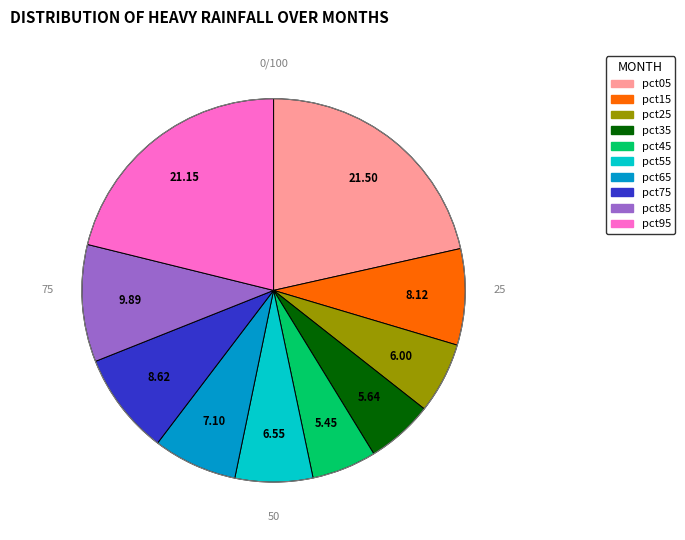

True or false: pct95 accounts for 32% of the total.

False